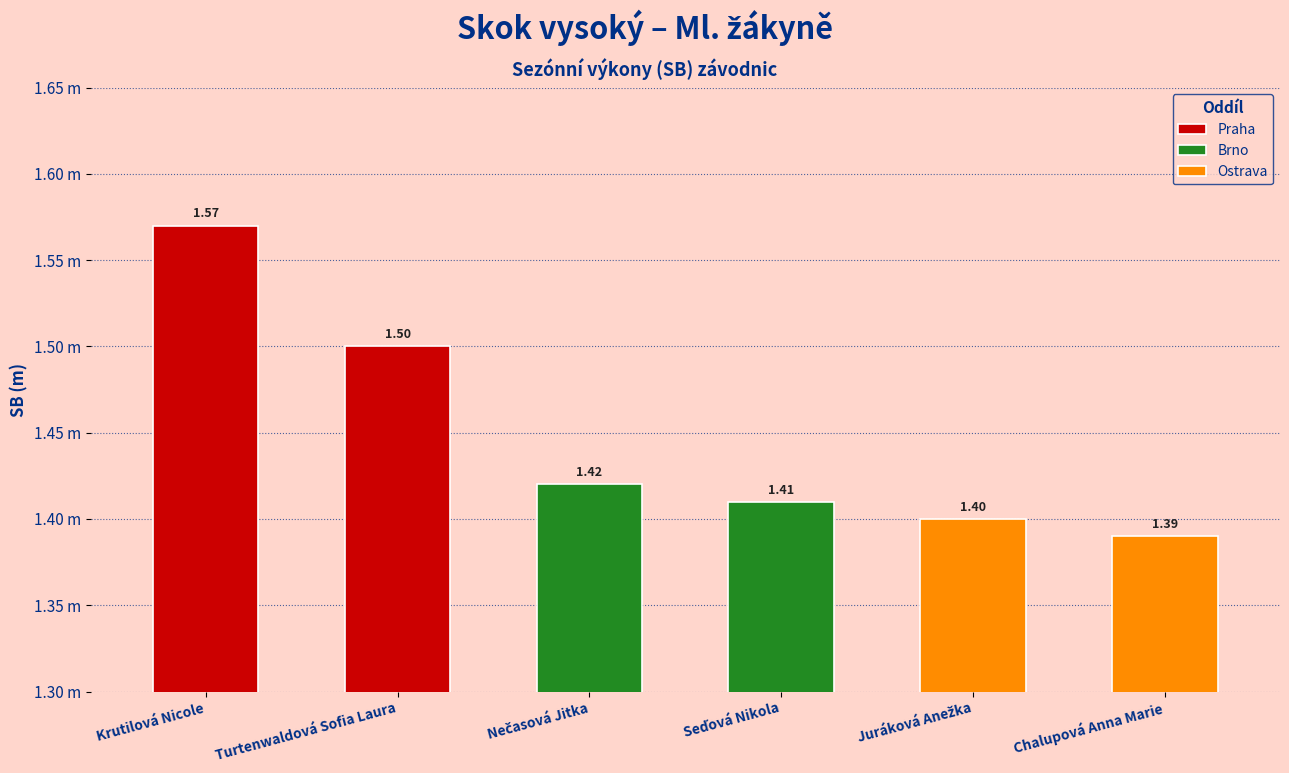

What position from the right is Seďová Nikola?

3